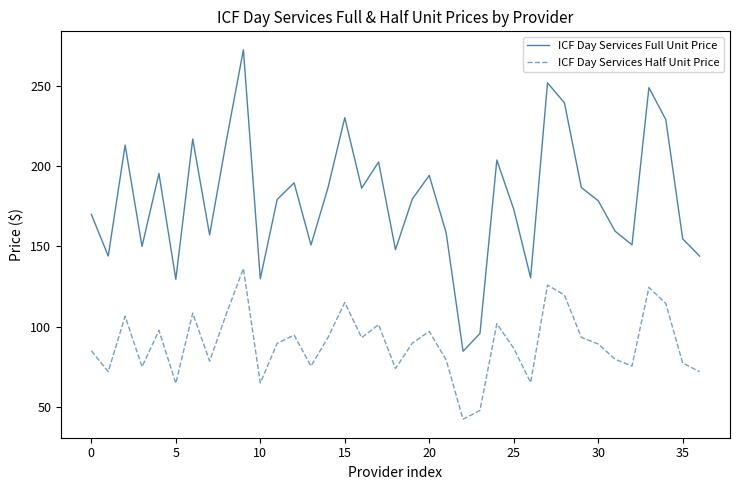

Which series has the widest spread of values?

ICF Day Services Full Unit Price